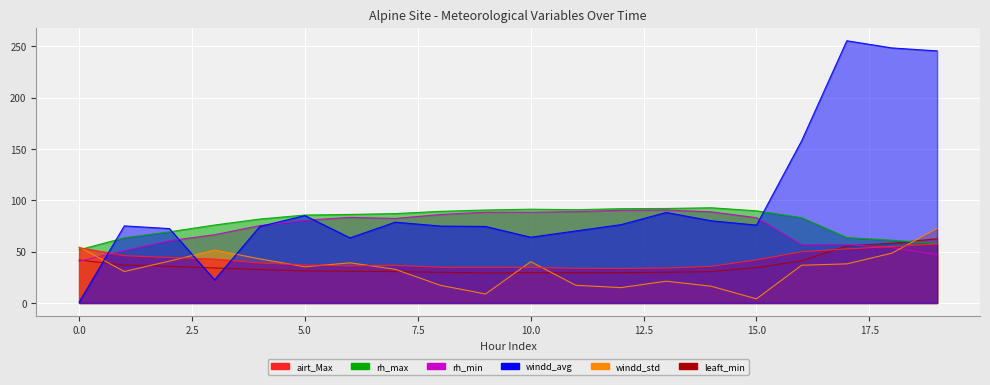

At which label is airt_Max closest to 45?

2